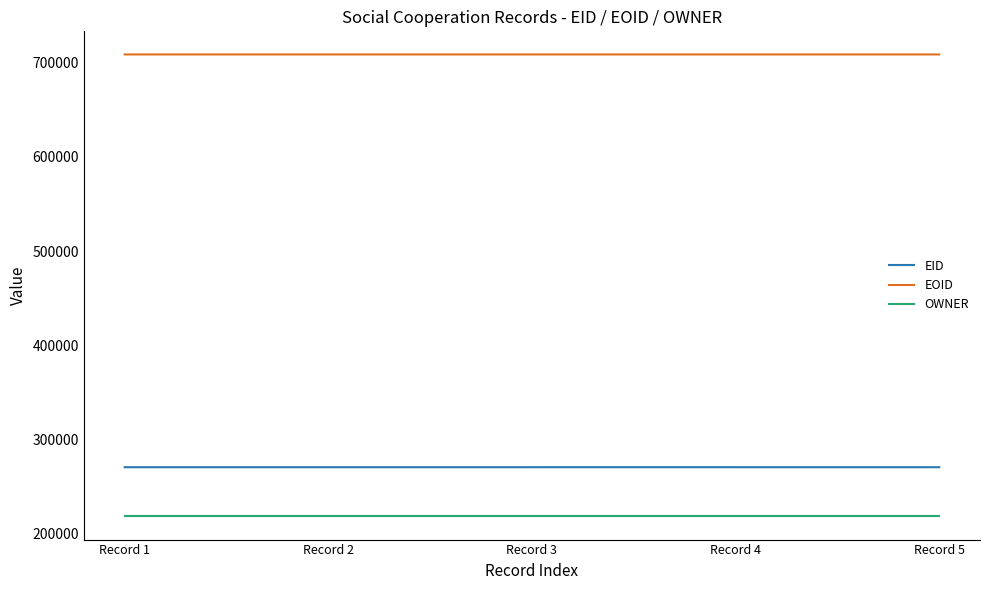

True or false: OWNER and EID intersect in this chart.

False